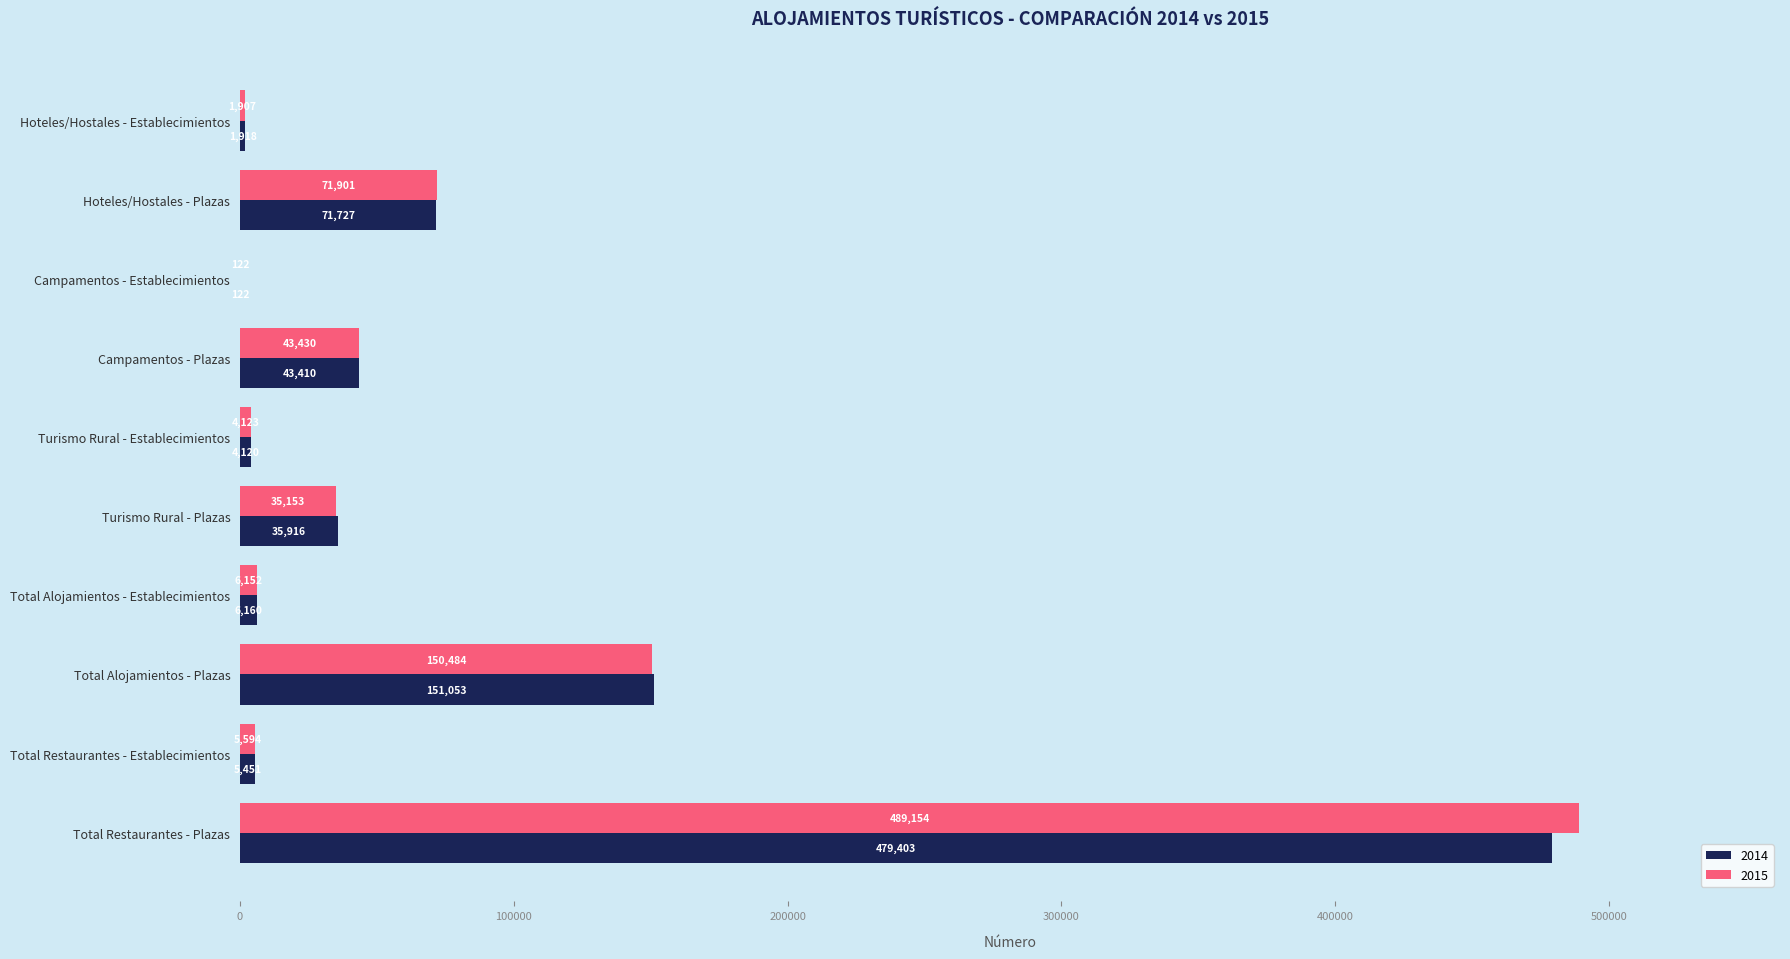

What are all the series names shown in the legend?

2014, 2015